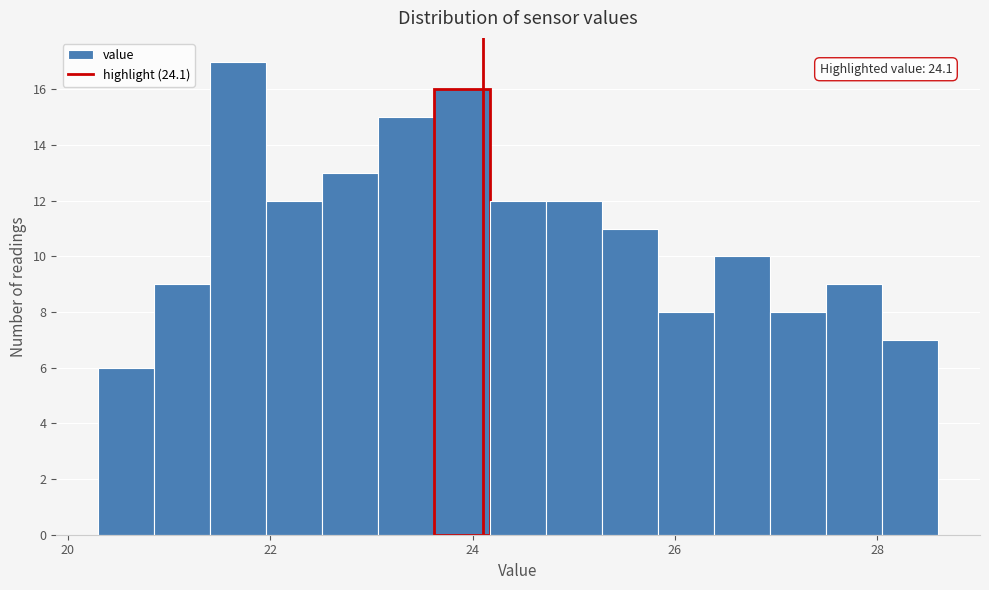

Read against the x-axis, roughly where is the centre of the tallest bar?

21.6